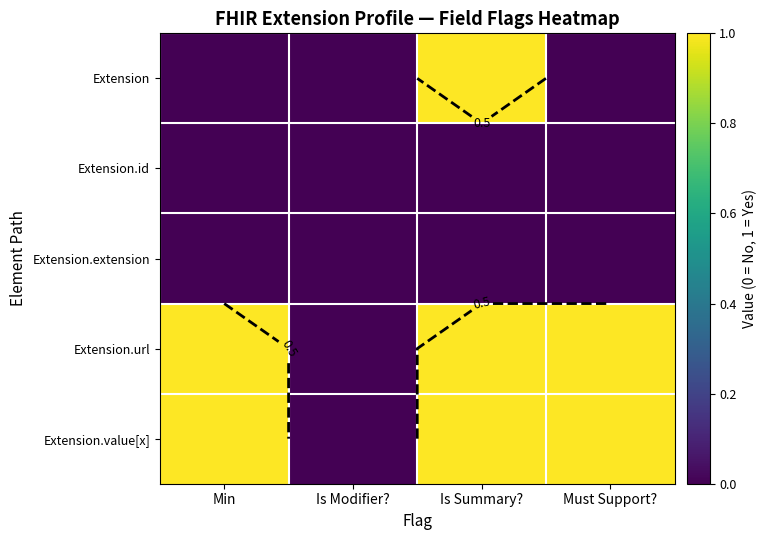

The value of Extension.id at Is Summary? is 0. True or false?

True